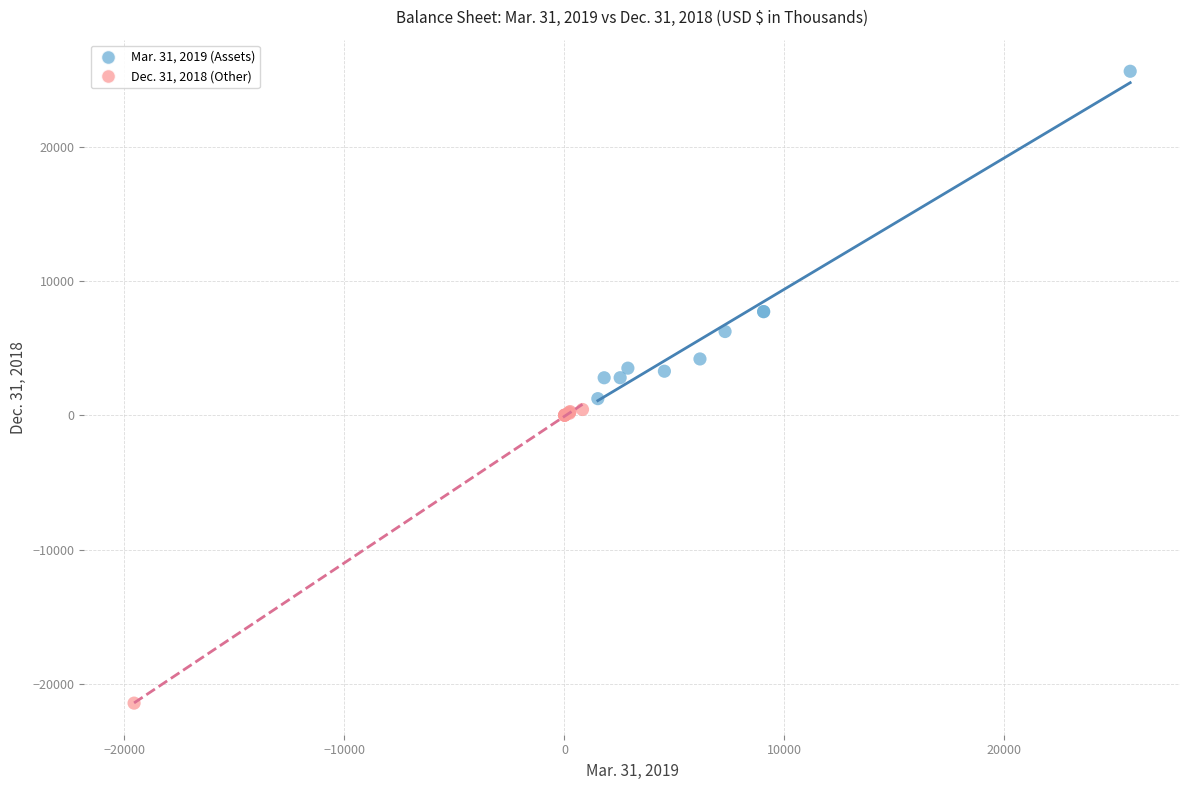

Which series has the widest spread of Y values?

Mar. 31, 2019 (Assets)